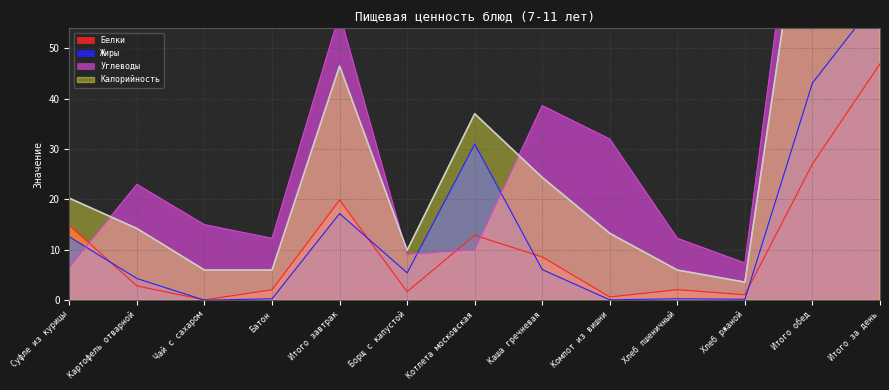

What is the maximum value shown in the chart?

166.4